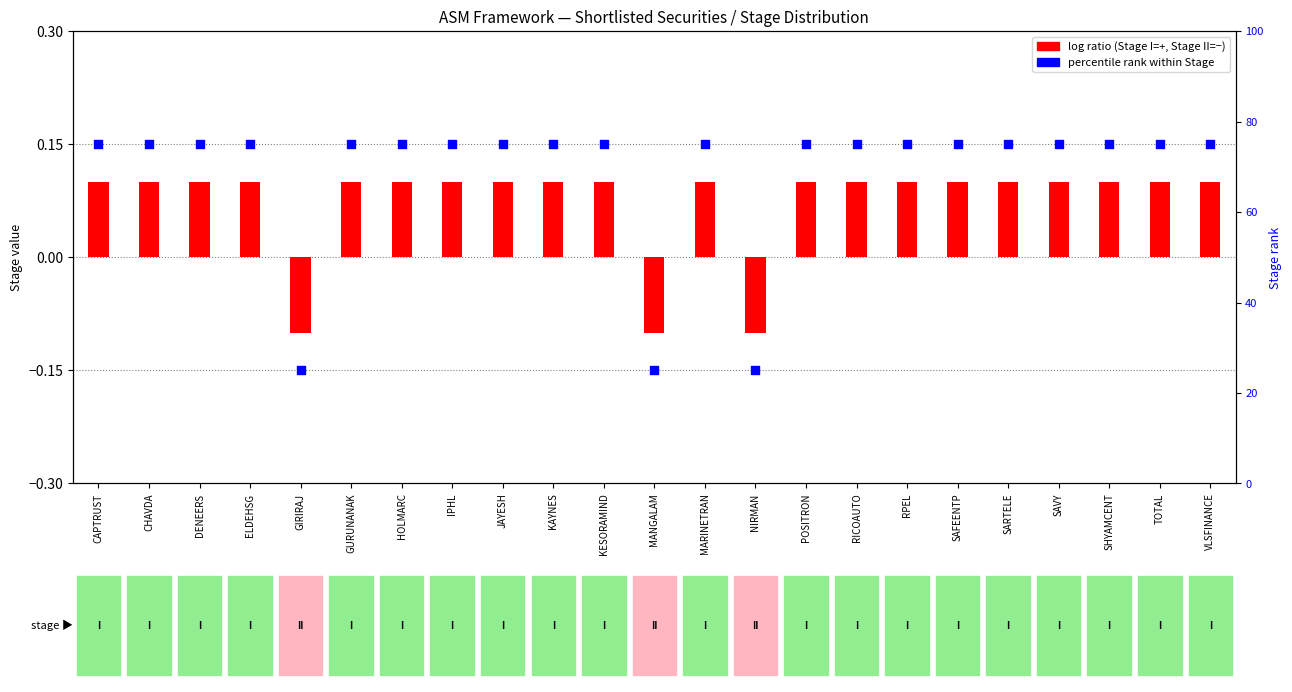

Which series has the widest spread of Y values?

Stage rank